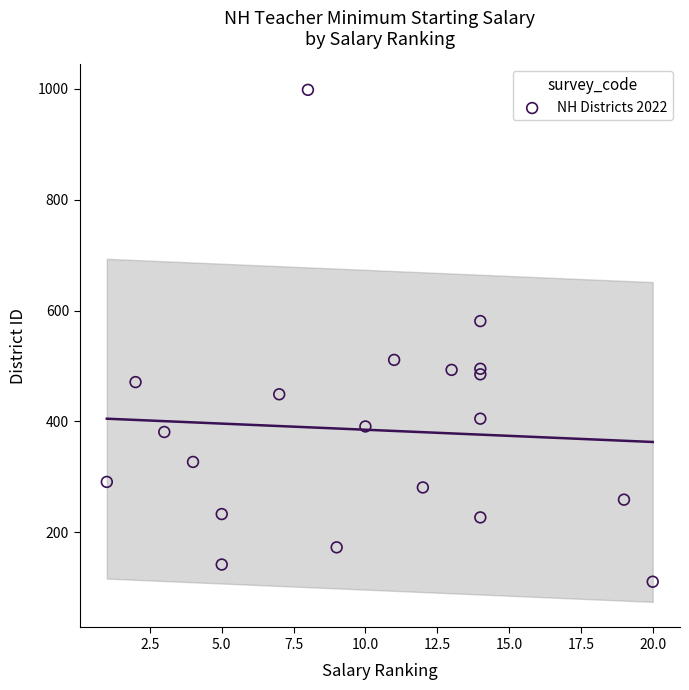

What Y value in the scatter plot is closest to 554?

581